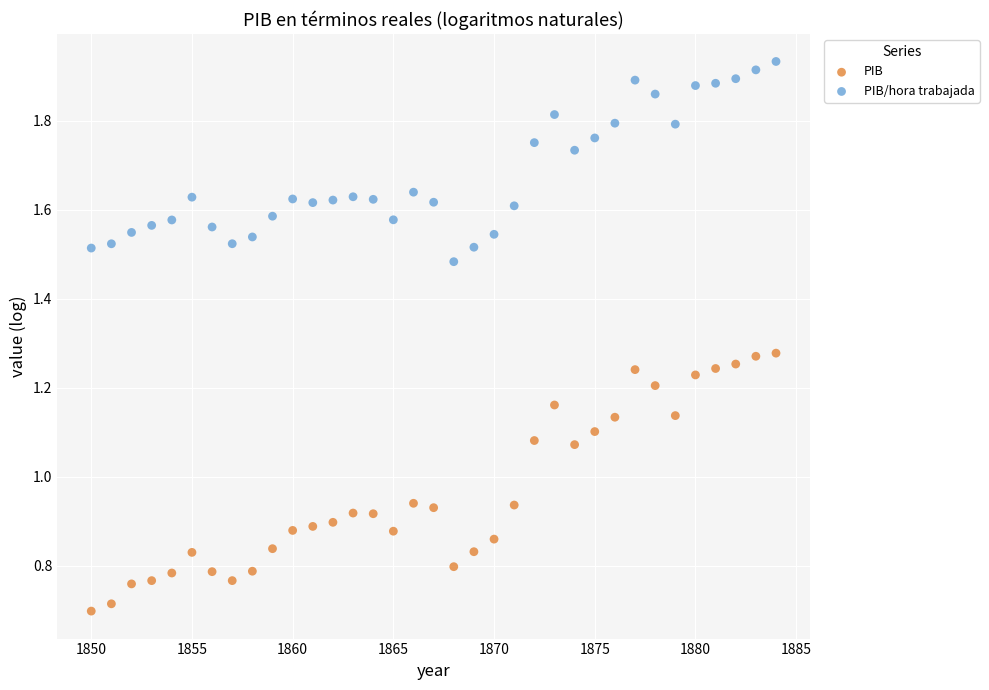

What are all the series names shown in the legend?

PIB, PIB/hora trabajada